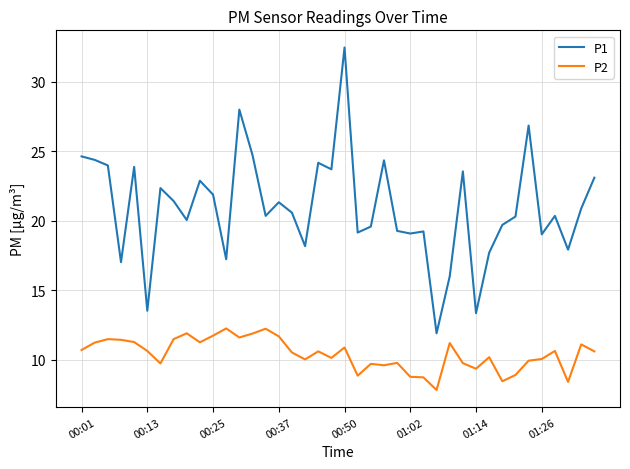

Which series has the largest range (max minus min)?

P1